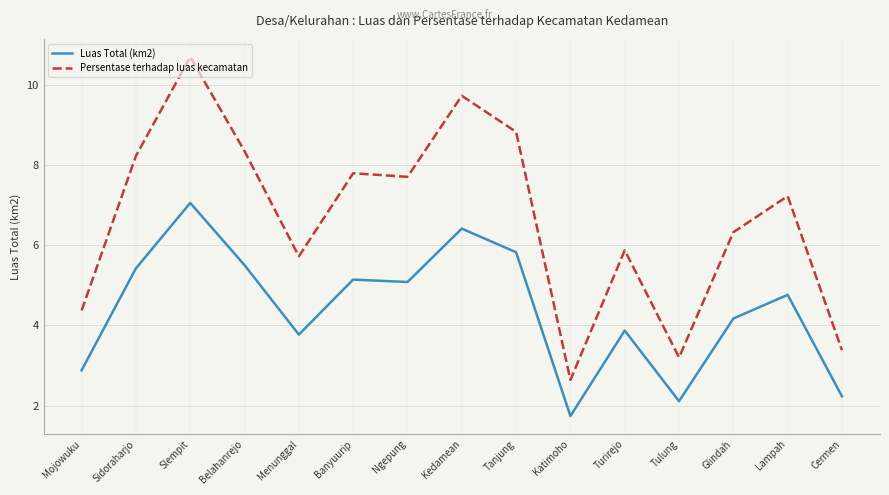

In Persentase terhadap luas kecamatan, how many points are lower than both neighbors (excluding endpoints)?

4